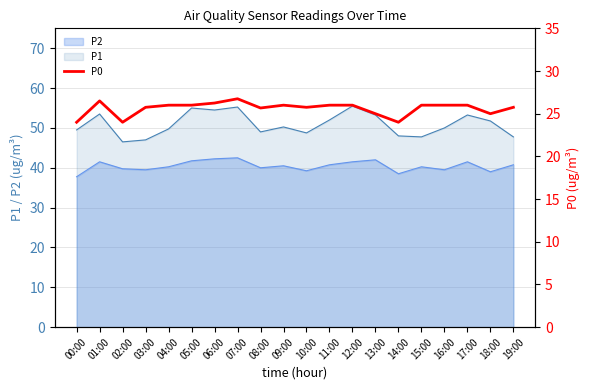

What is the smallest value displayed?

24.0